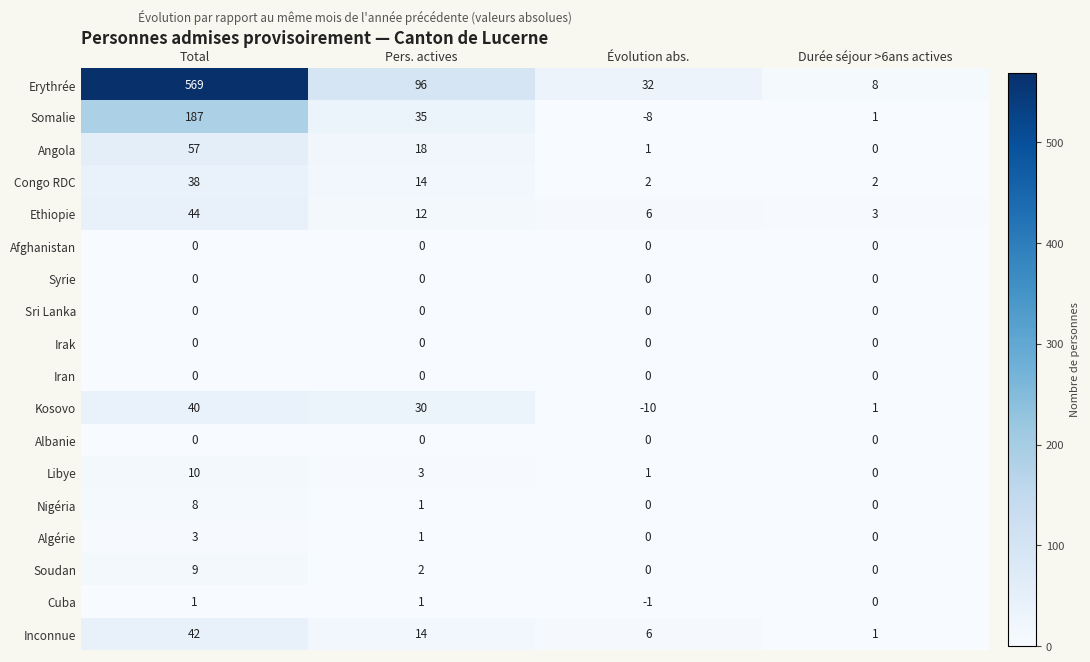

Count the Congo RDC values in the range 2 to 38.

4